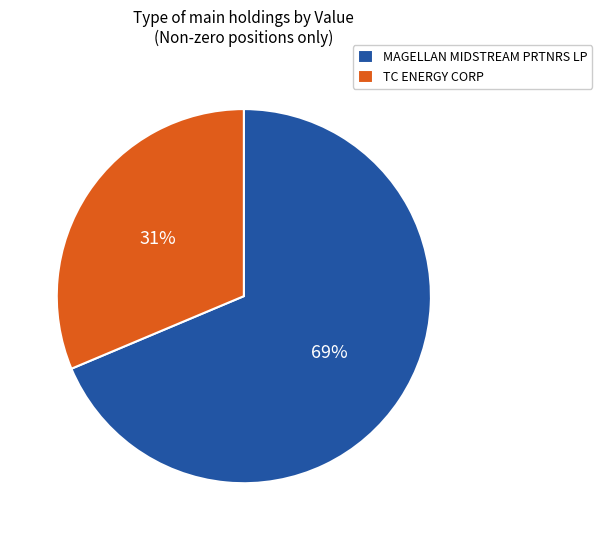

How many segments does this pie chart have?

2